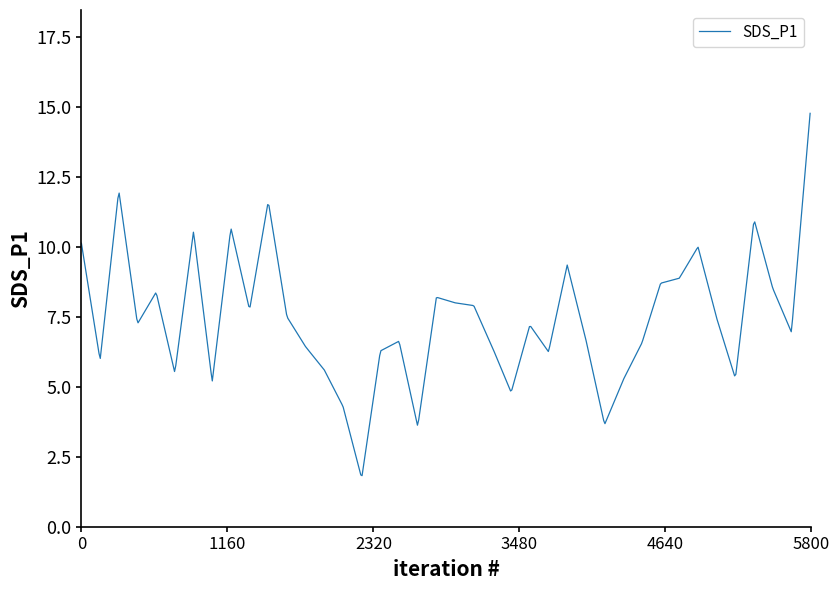

What is the maximum value shown in the chart?

14.8